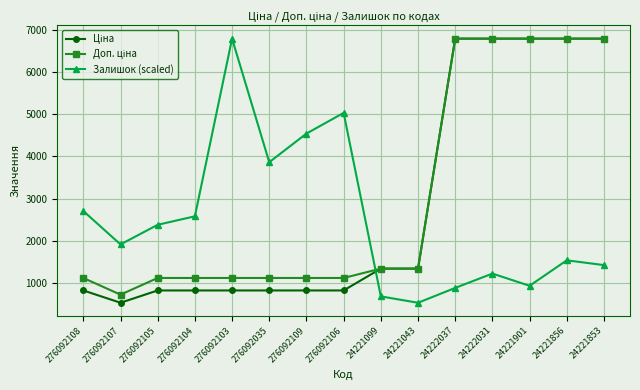

Is it true that Залишок (scaled) equals 1431.0 at 24221853?

True